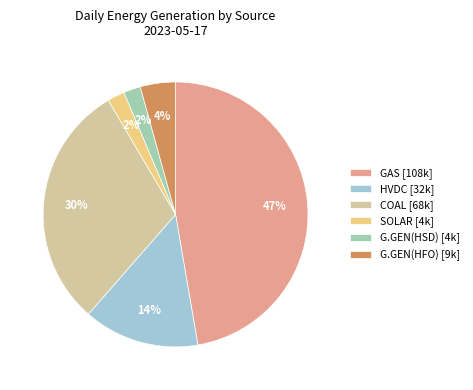

Approximately how many times larger is the value at G.GEN(HSD) [4k] compared to G.GEN(HFO) [9k]?

0.5